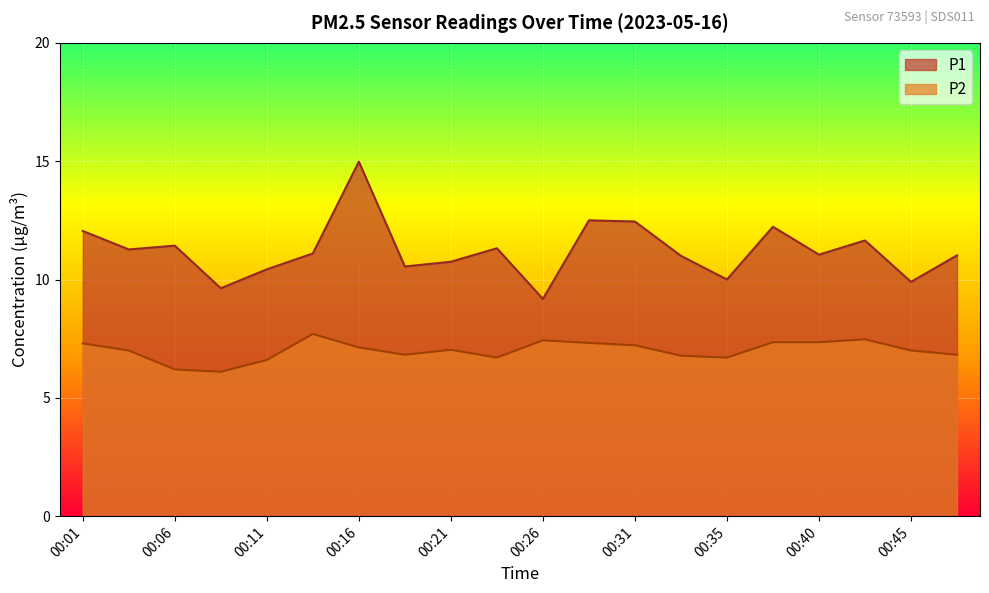

Does the chart display data point markers on the line(s)?

No